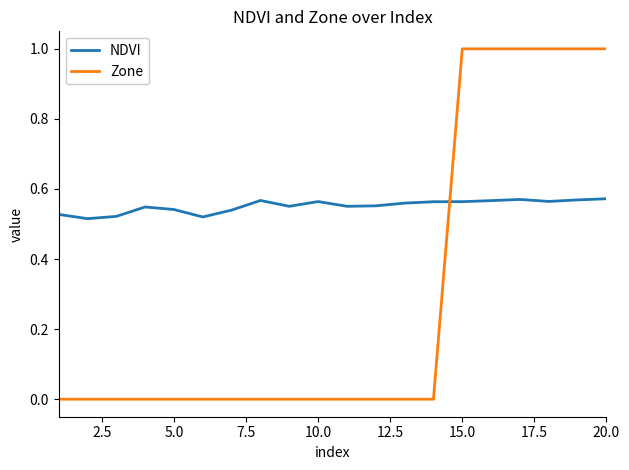

What is the difference between the maximum and minimum values in the Zone series?

1.0